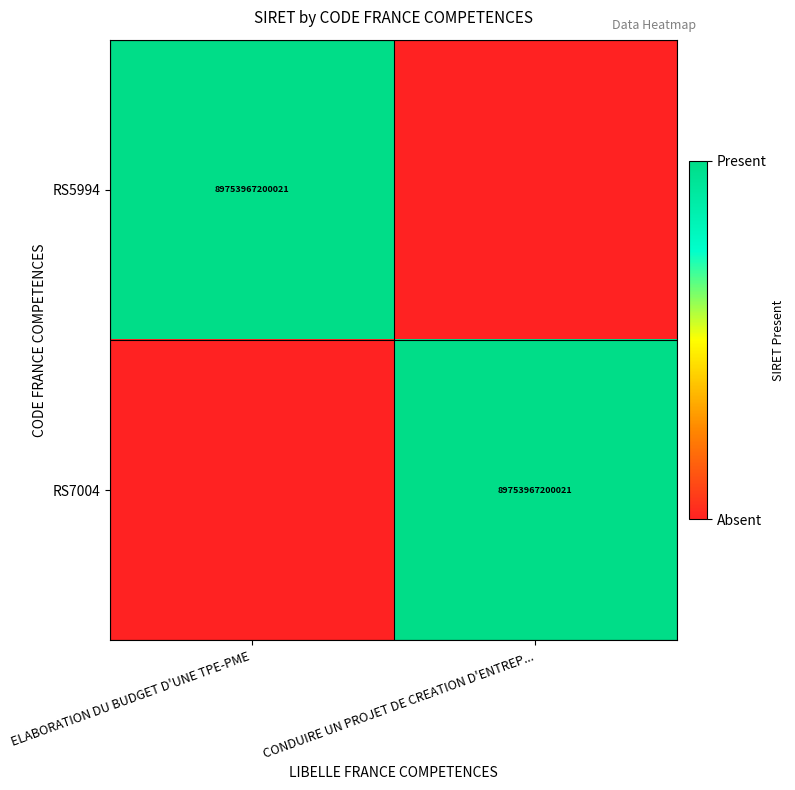

True or false: RS7004 has a value of 59489479925770 at CONDUIRE UN PROJET DE CREATION D'ENTREP....

False